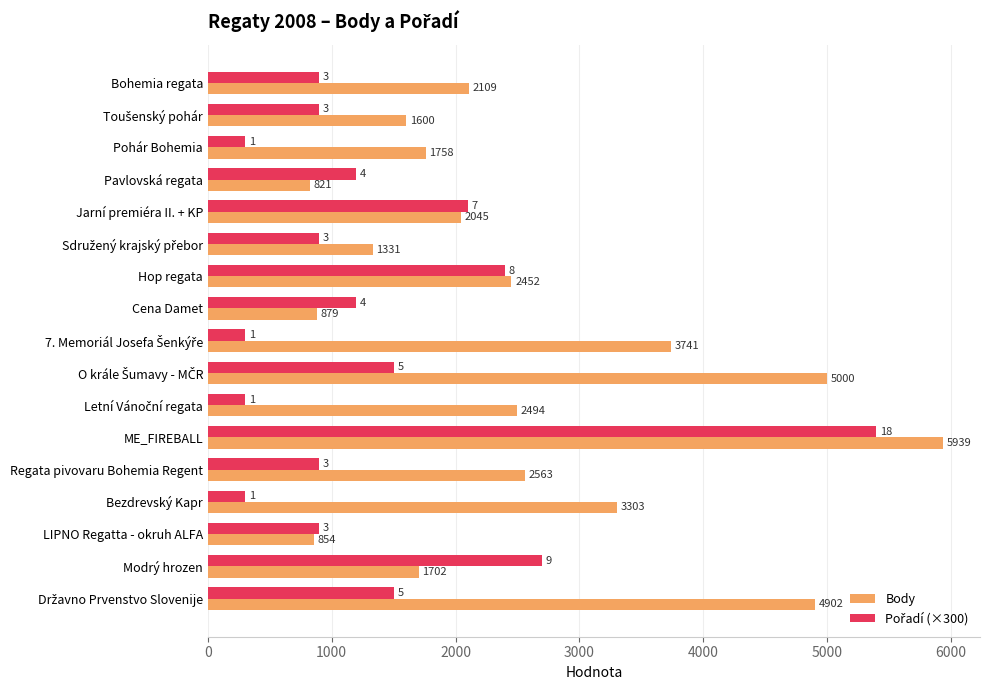

What is the difference between the second highest and minimum values in the Body series?

4179